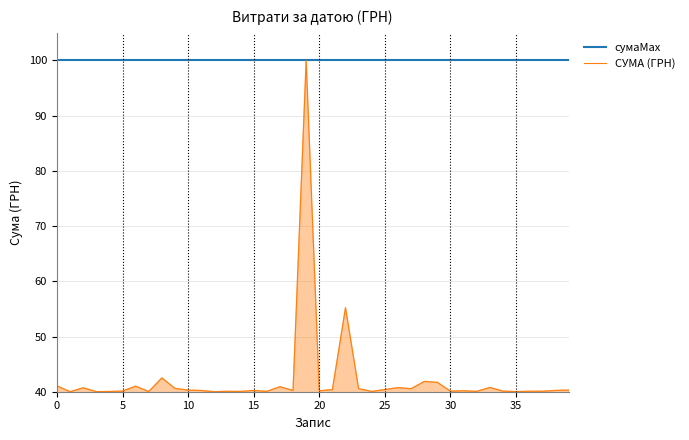

What is the value of the сумаMax point at the 29th from the left?

100.0